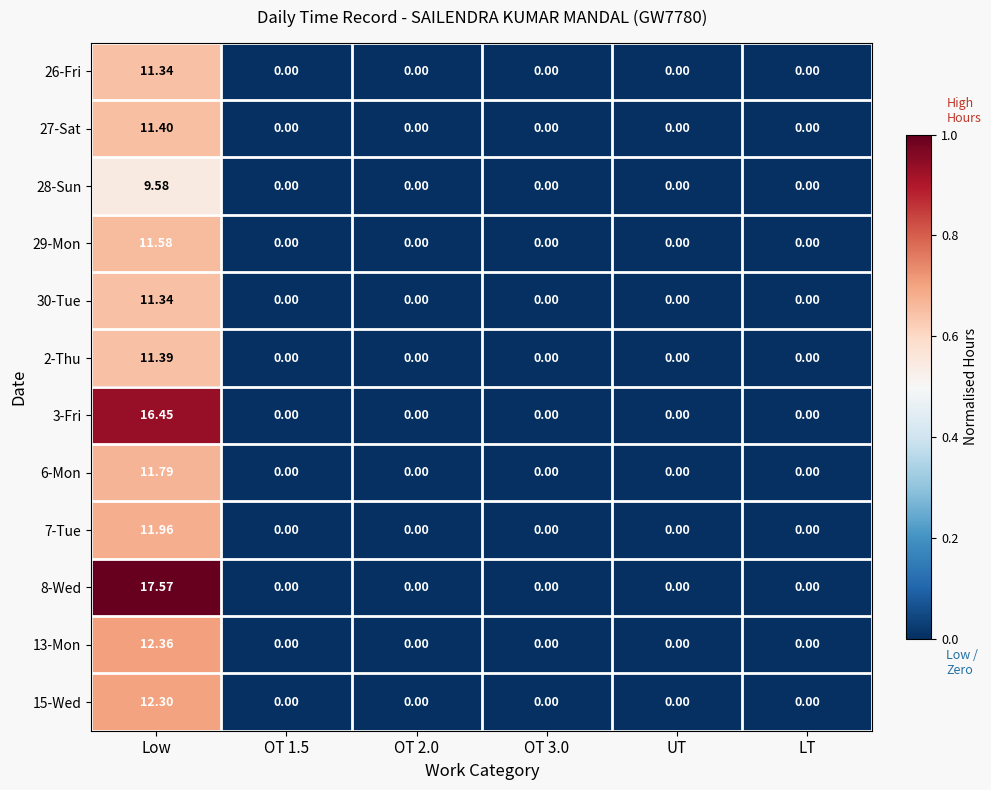

At which category is the sum across all series the highest?

Low